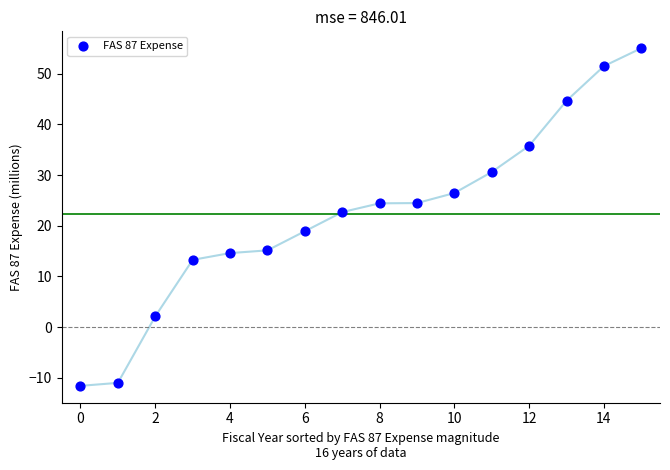

What is the range of Y values (max minus min)?

66.6